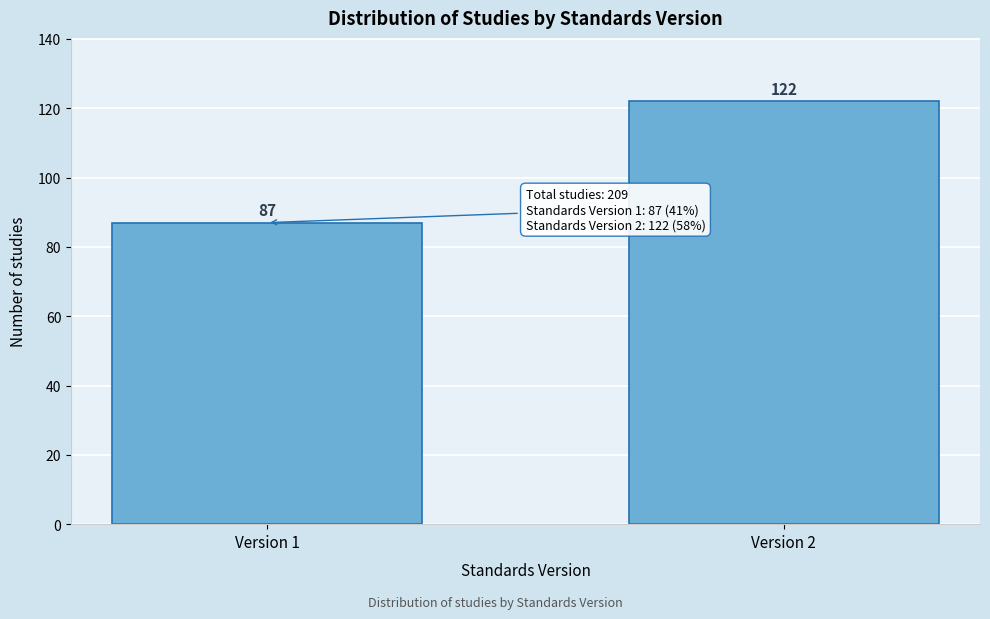

Reading left to right, extract all data points from this chart.

Version 1=87	Version 2=122